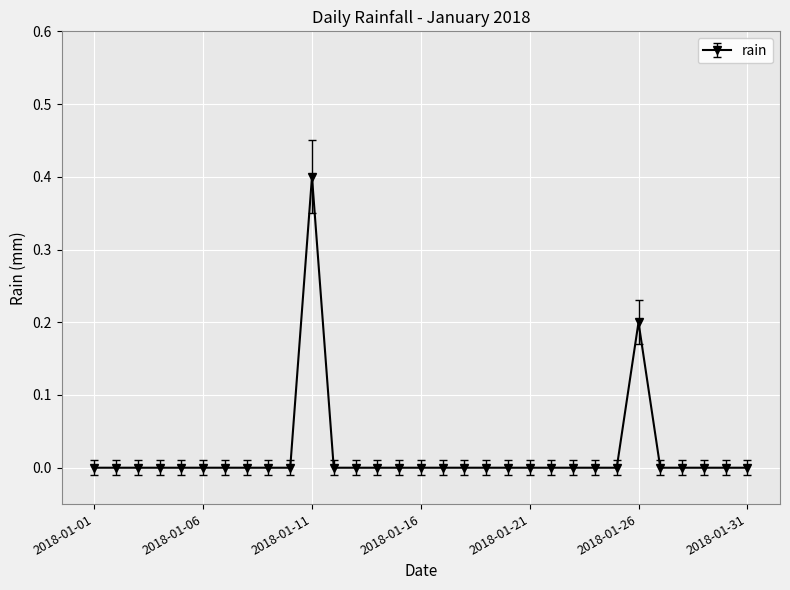

Reading right to left, transcribe all the data shown in this chart.

0.0	0.0	0.0	0.0	0.0	0.2	0.0	0.0	0.0	0.0	0.0	0.0	0.0	0.0	0.0	0.0	0.0	0.0	0.0	0.0	0.4	0.0	0.0	0.0	0.0	0.0	0.0	0.0	0.0	0.0	0.0